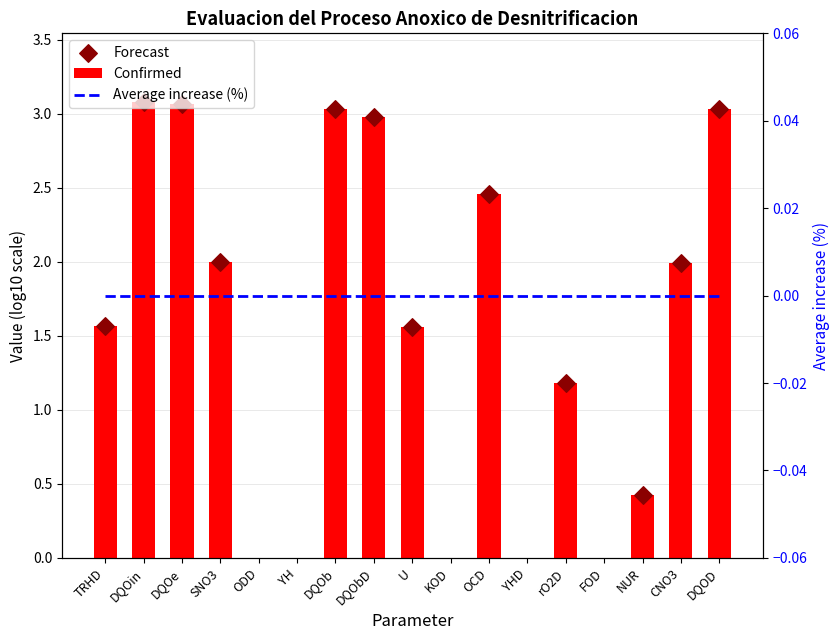

Which series reaches the minimum Y coordinate?

Confirmed